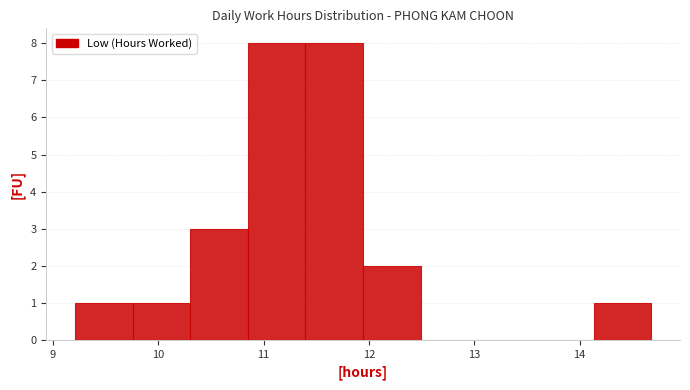

Reading left to right, list every bar in this chart as the range it spans on the x-axis followed by its height. Neither the bar edges nor the heights are printed on the chart, so give them approximately, as read against the axes.

9.2 to 9.8: 1
9.8 to 10.3: 1
10.3 to 10.9: 3
10.9 to 11.4: 8
11.4 to 11.9: 8
11.9 to 12.5: 2
12.5 to 13.0: 0
13.0 to 13.6: 0
13.6 to 14.1: 0
14.1 to 14.7: 1